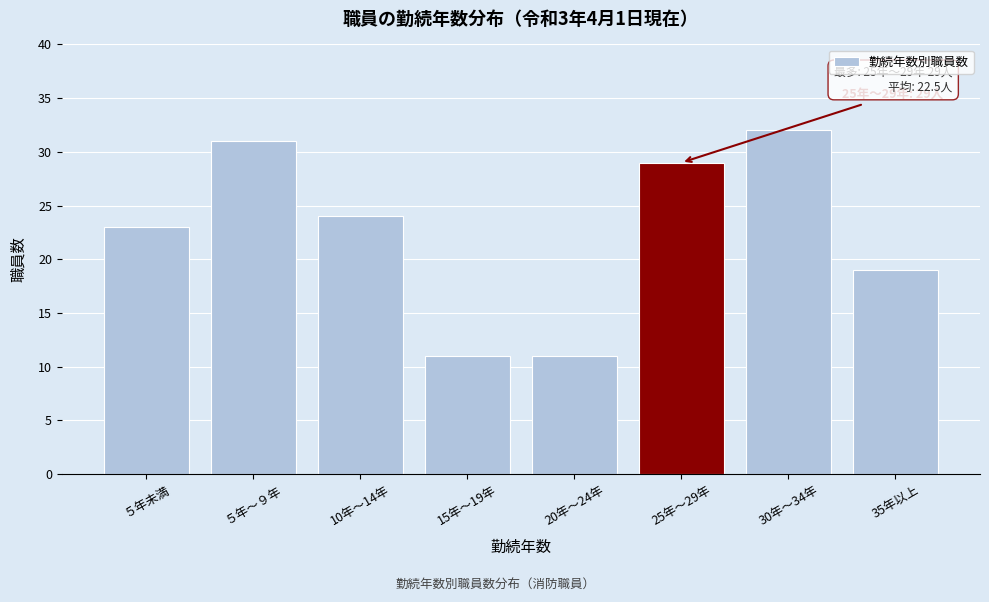

Reading left to right, what are all the values shown in this chart?

５年未満=23	５年～９年=31	10年～14年=24	15年～19年=11	20年～24年=11	25年～29年=29	30年～34年=32	35年以上=19